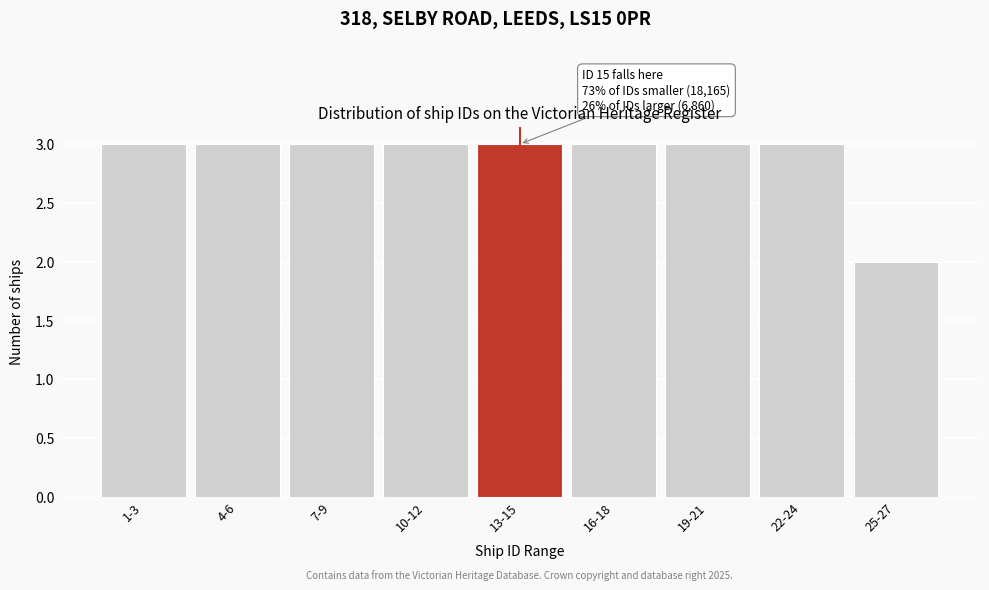

Reading left to right, extract all data points from this chart.

3	3	3	3	3	3	3	3	2